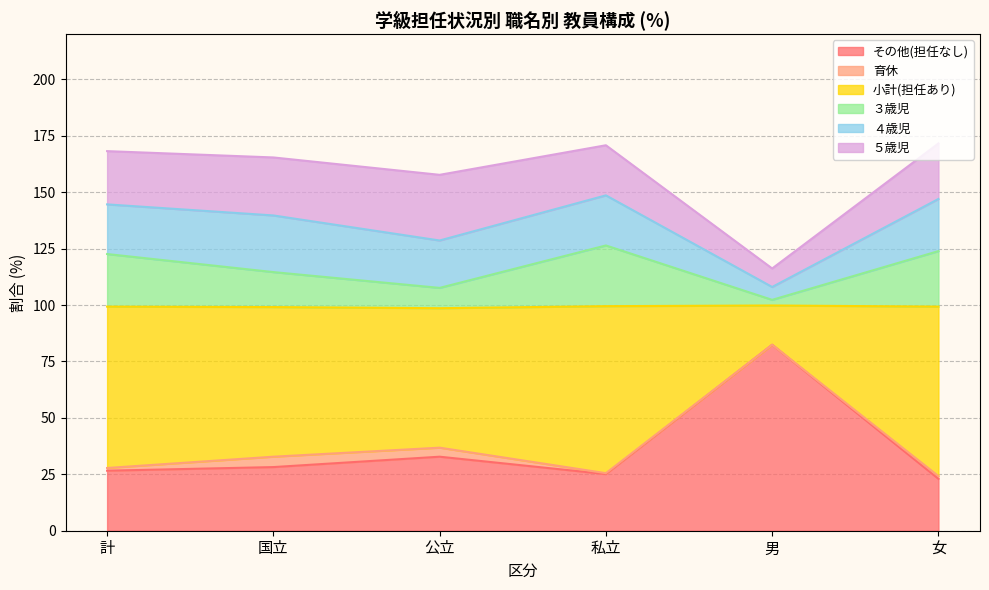

The その他(担任なし) series shows 82.4 at 男. True or false?

True